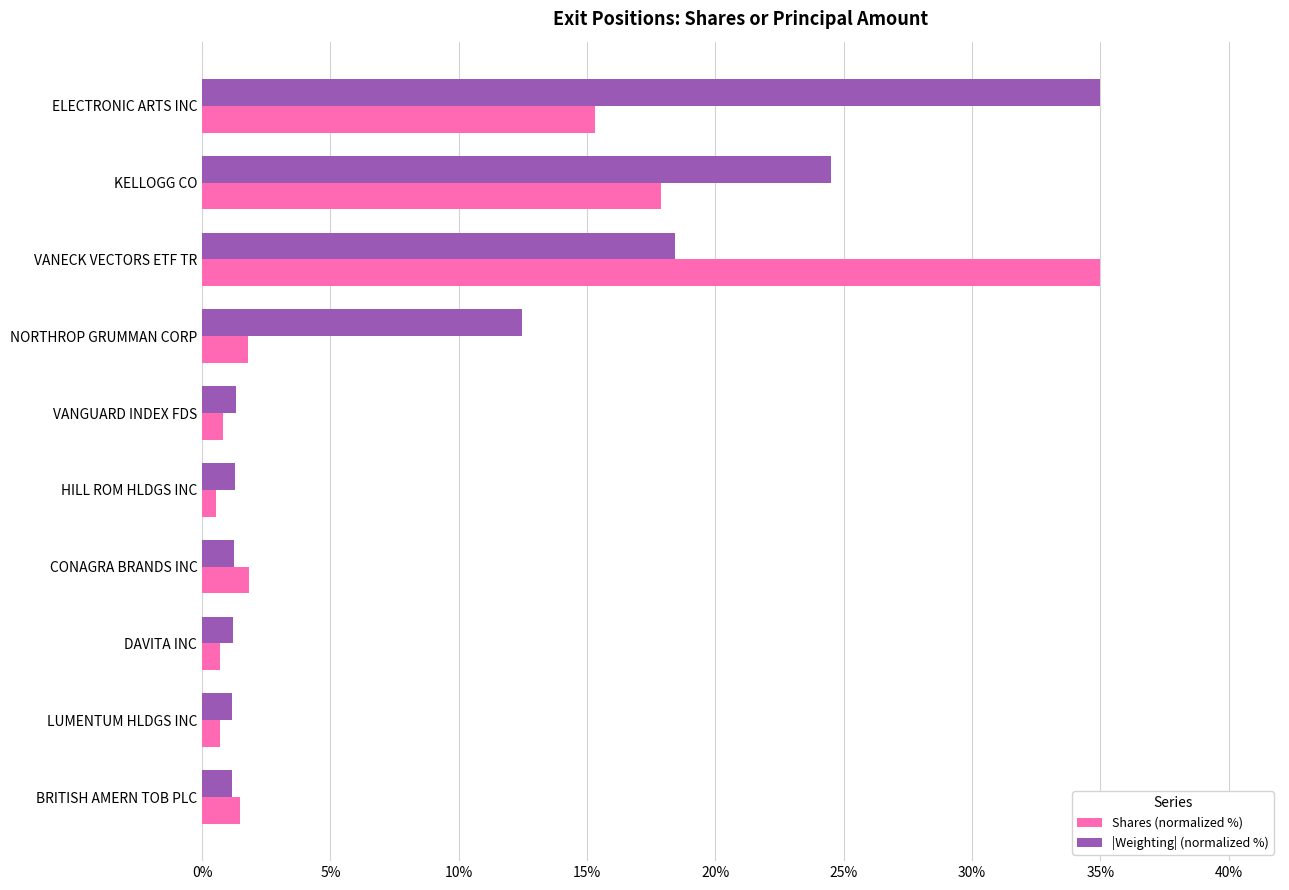

How many values in the Shares (normalized %) series are below 1?

4